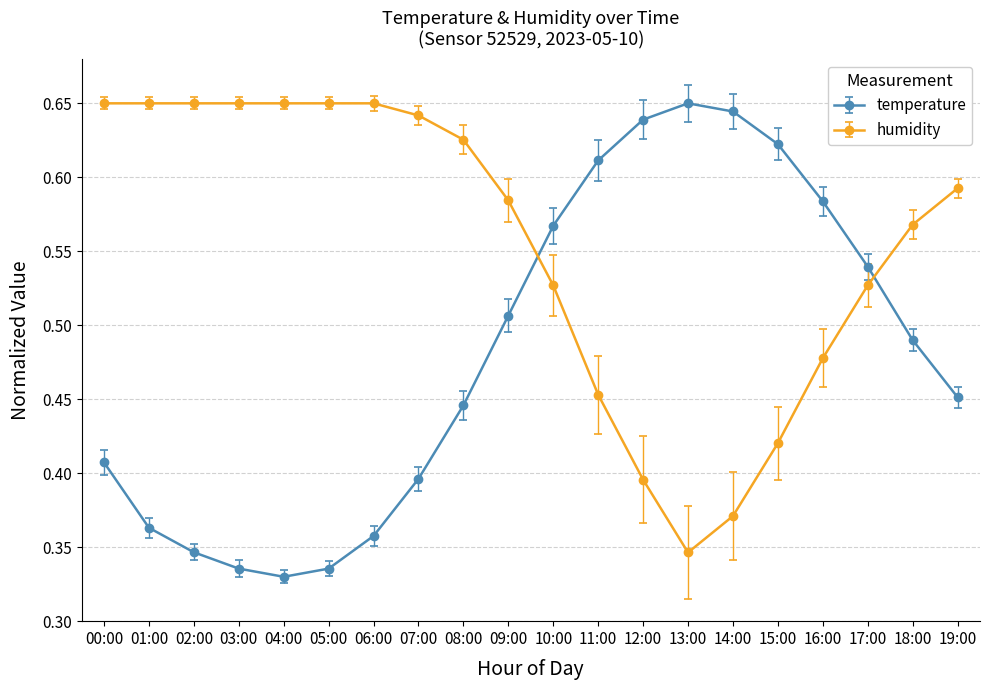

True or false: humidity has a value of 1.2 at 02:00.

False